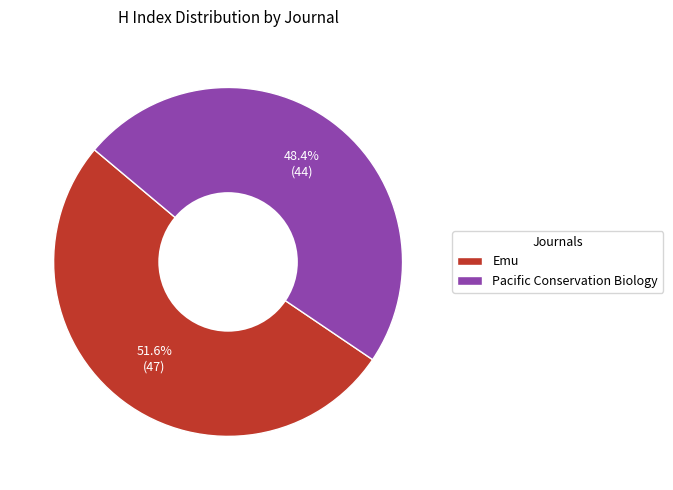

Combined, do Pacific Conservation Biology and Emu account for over 50%?

Yes